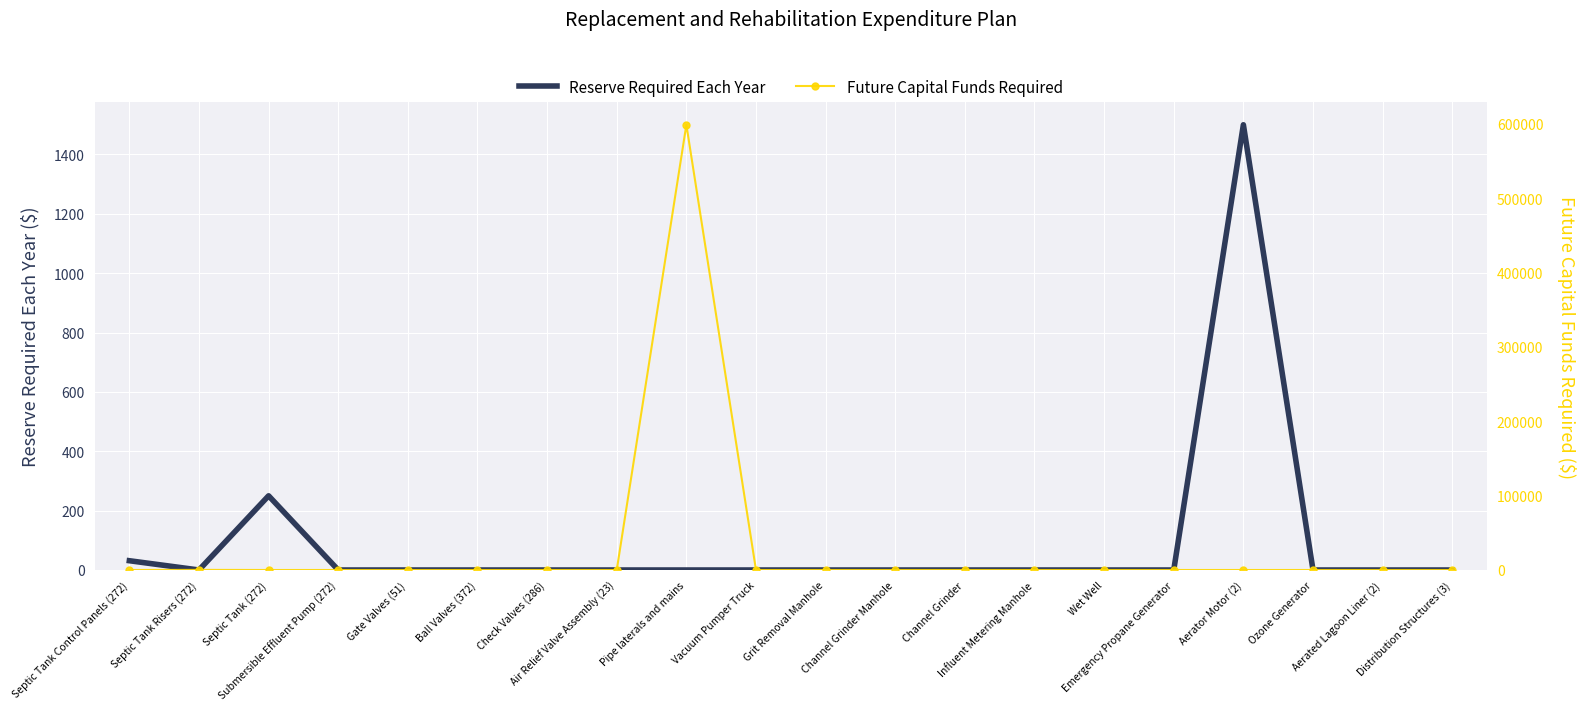

What is the highest value of the Reserve Required Each Year series?

1500.0